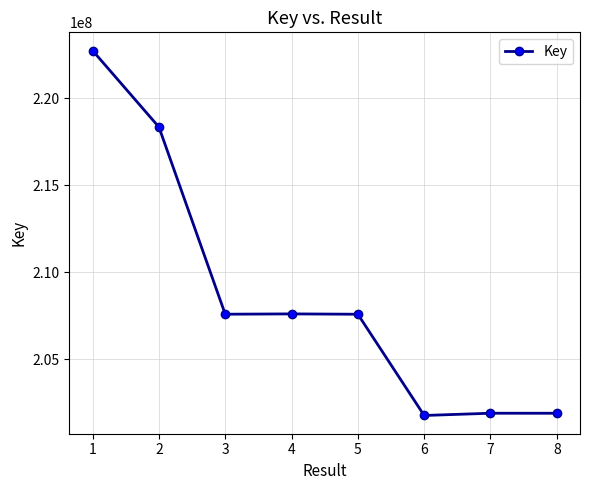

What is the value of the 4th point from the left?

207594574